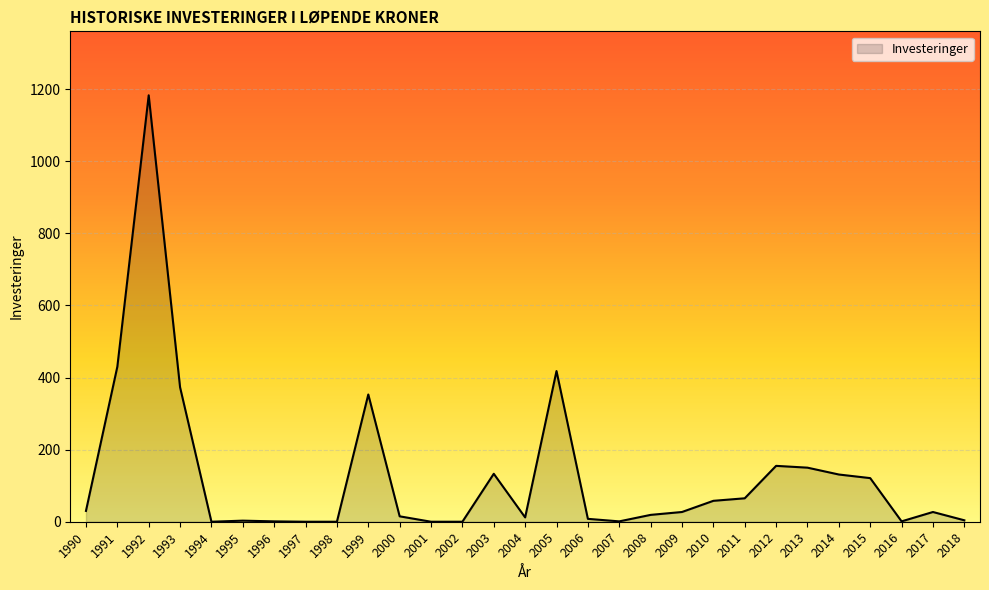

What is the average value?

128